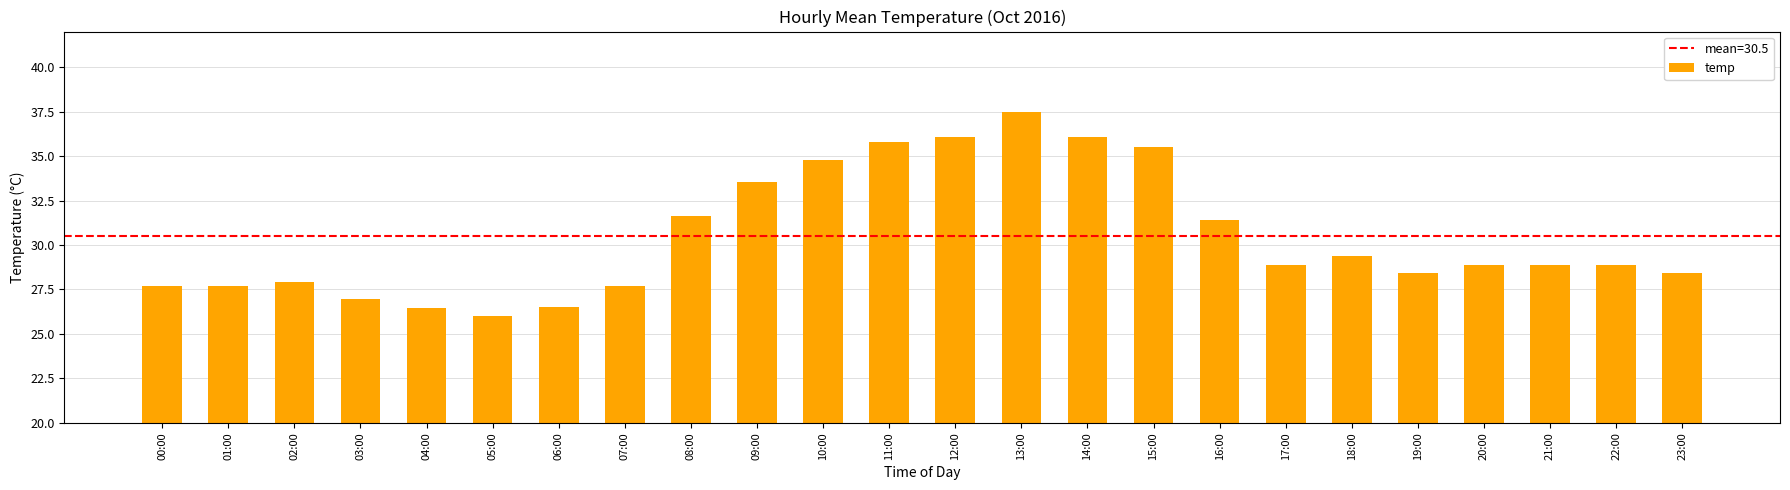

Between 10:00 and 12:00, which is larger?

12:00